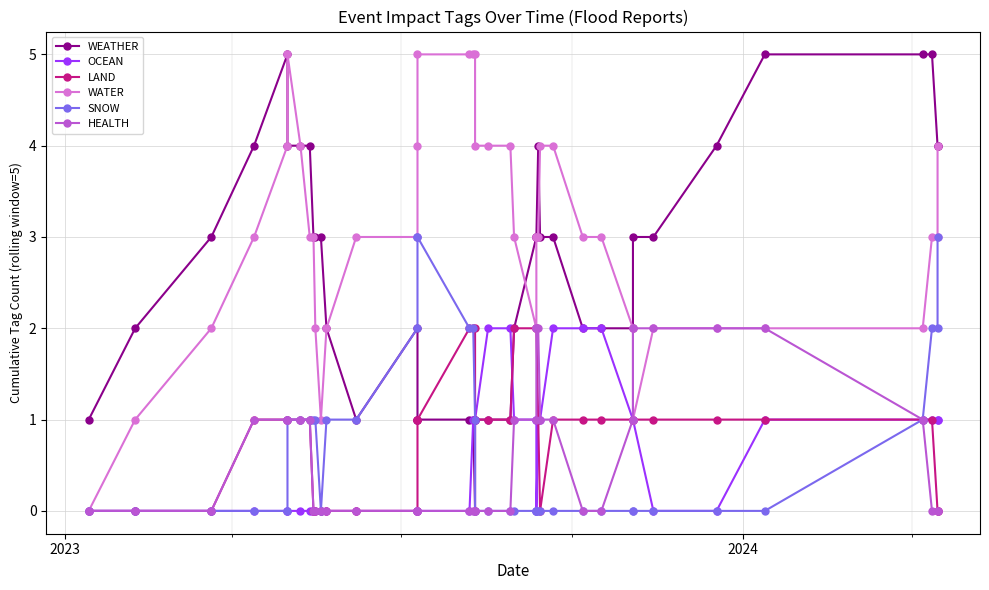

At which label is WATER closest to 2?

2024